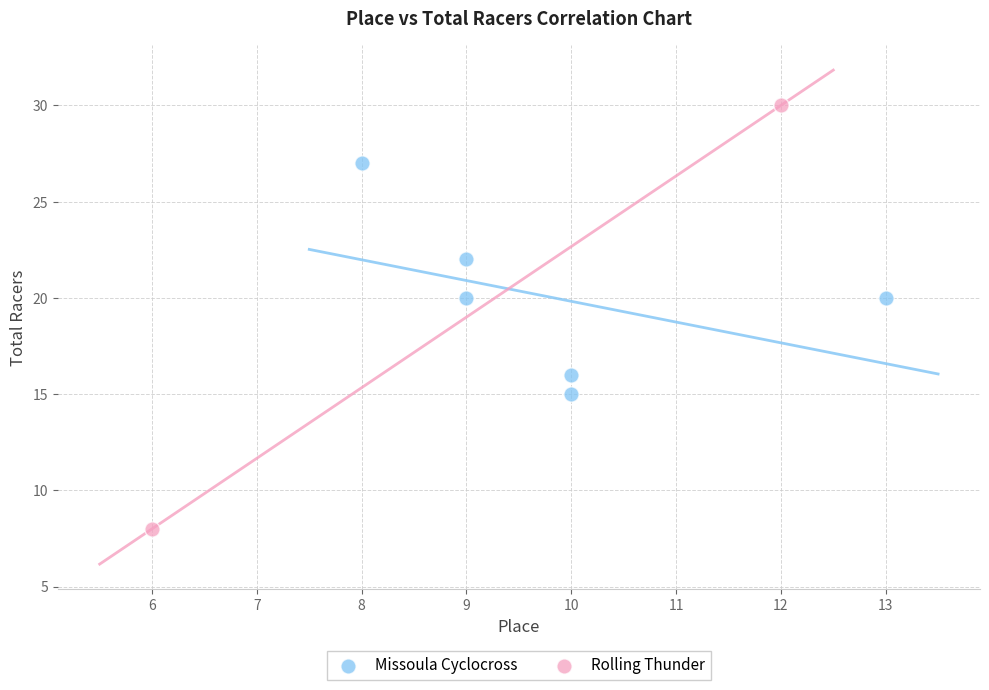

What are all the series names shown in the legend?

Missoula Cyclocross, Rolling Thunder